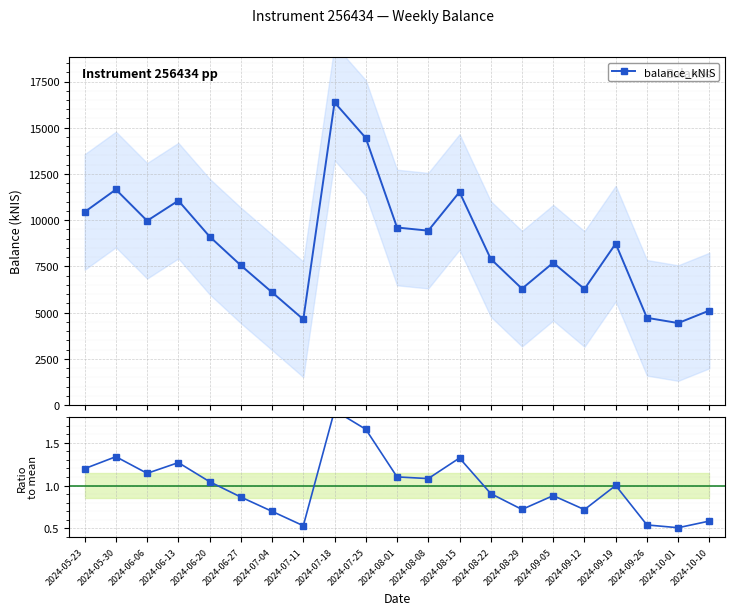

Reading left to right, extract all data points from this chart.

balance_kNIS: 2024-05-23=10442.7	2024-05-30=11659.2	2024-06-06=9966.3	2024-06-13=11055.8	2024-06-20=9114.6	2024-06-27=7554.2	2024-07-04=6097.8	2024-07-11=4635.5	2024-07-18=16369.3	2024-07-25=14445.5	2024-08-01=9603.2	2024-08-08=9432.6	2024-08-15=11523.4	2024-08-22=7904.7	2024-08-29=6293.1	2024-09-05=7698.2	2024-09-12=6276.5	2024-09-19=8731.8	2024-09-26=4717.8	2024-10-01=4434.4	2024-10-10=5112.6
Ratio to mean: 2024-05-23=1.2	2024-05-30=1.3	2024-06-06=1.1	2024-06-13=1.3	2024-06-20=1.0	2024-06-27=0.9	2024-07-04=0.7	2024-07-11=0.5	2024-07-18=1.9	2024-07-25=1.7	2024-08-01=1.1	2024-08-08=1.1	2024-08-15=1.3	2024-08-22=0.9	2024-08-29=0.7	2024-09-05=0.9	2024-09-12=0.7	2024-09-19=1.0	2024-09-26=0.5	2024-10-01=0.5	2024-10-10=0.6